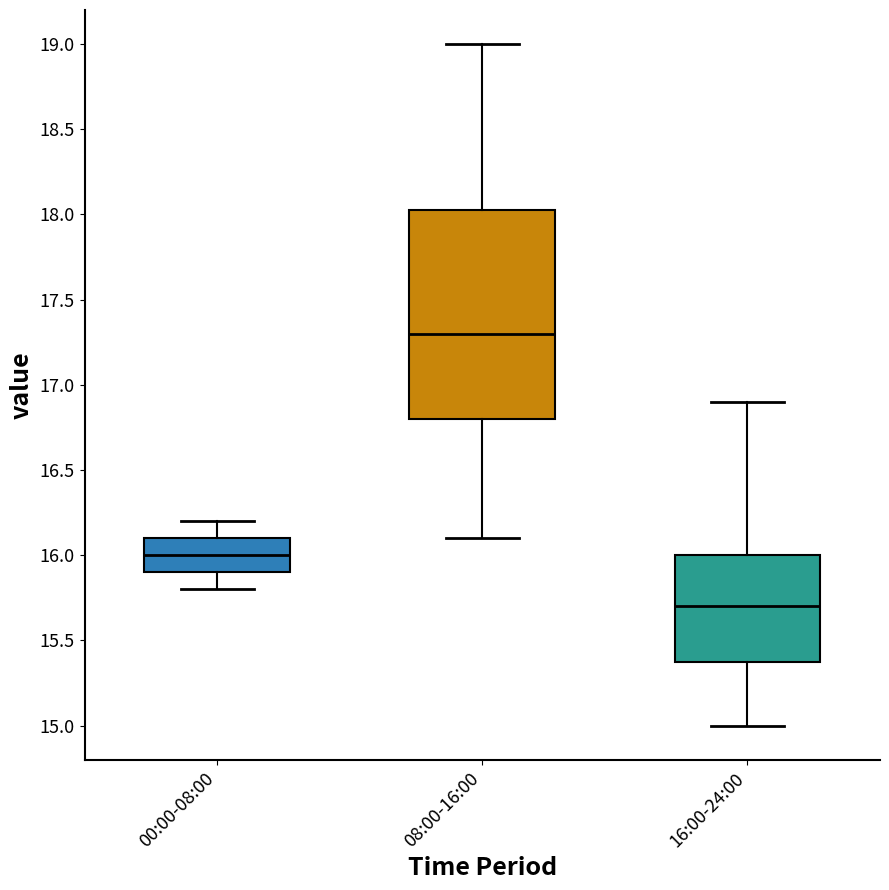

Reading left to right, transcribe this box plot: for each box, give where its median line is, the range the box spans, and where its two whiskers end, as read against the y-axis. The values are not printed on the chart, so give them approximately, as read against the axis.

00:00-08:00: median 16.00, box 15.90 to 16.10, whiskers 15.80 to 16.20
08:00-16:00: median 17.30, box 16.80 to 18.05, whiskers 16.10 to 19.00
16:00-24:00: median 15.70, box 15.40 to 16.00, whiskers 15.00 to 16.90